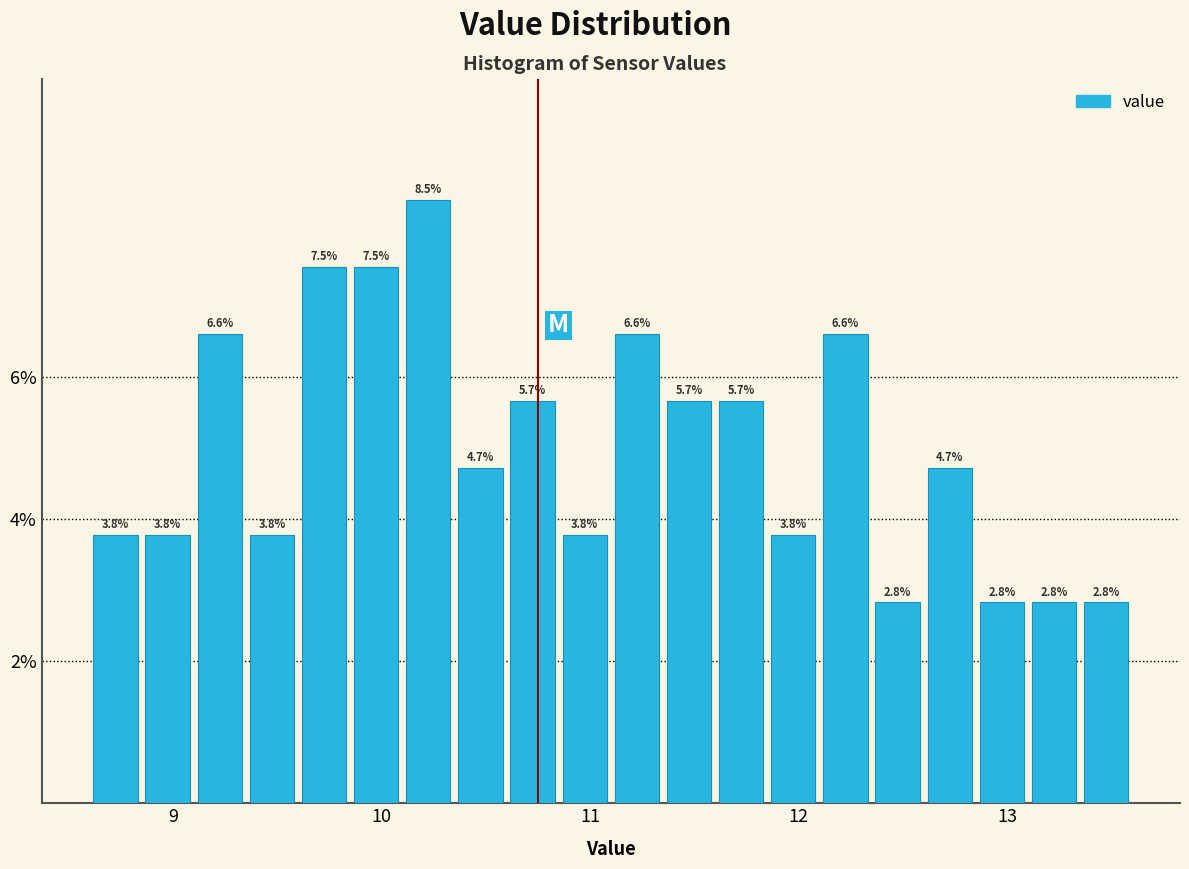

Around what value on the x-axis is the tallest bar? Give the approximate position of its centre, as read against the axis.

10.2